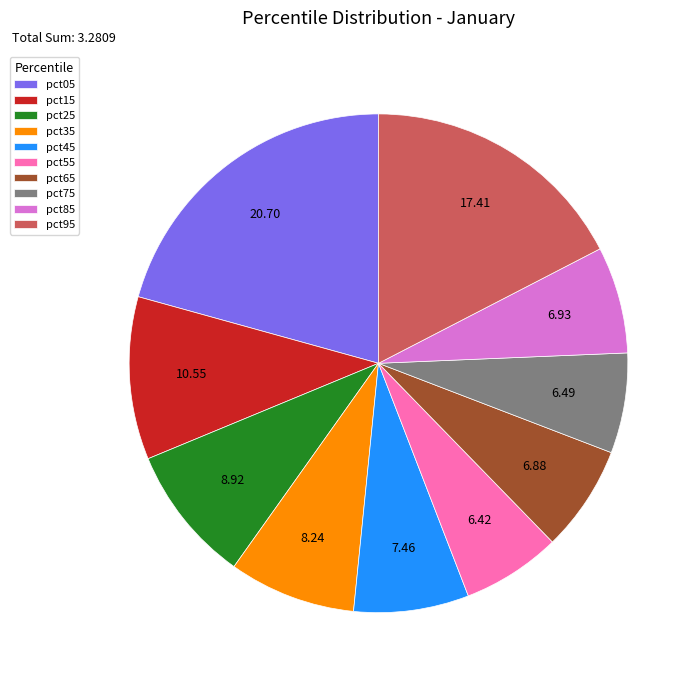

Which has a higher value, pct65 or pct15?

pct15